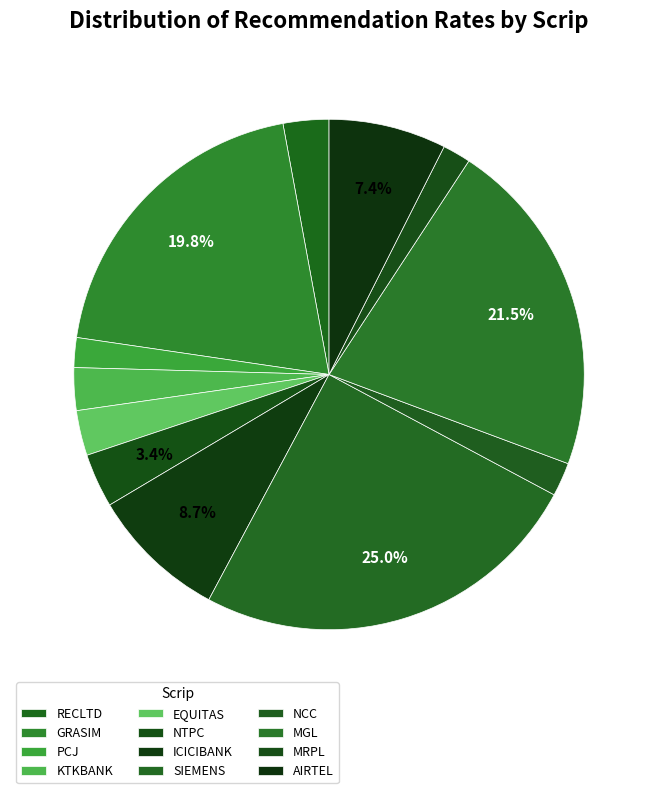

To the nearest percent, what is the difference between the largest and smallest slice percentages?

23%